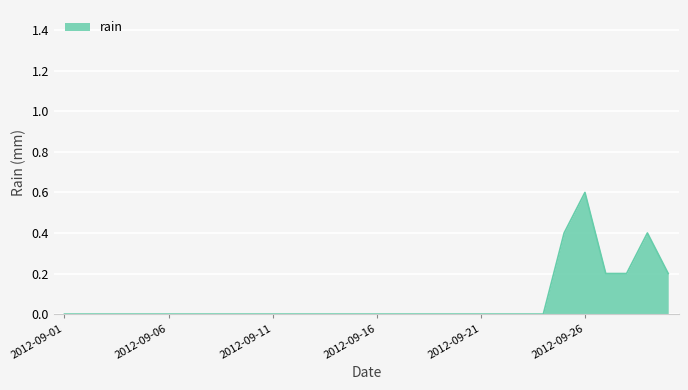

What is the difference between the maximum and minimum values?

0.6